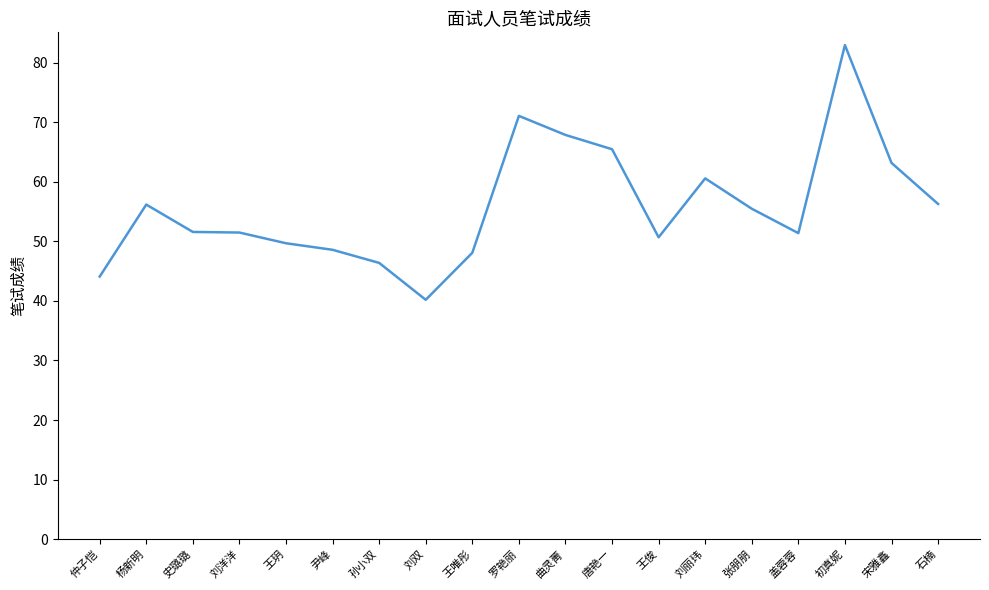

What is the difference between the maximum and minimum values?

42.8